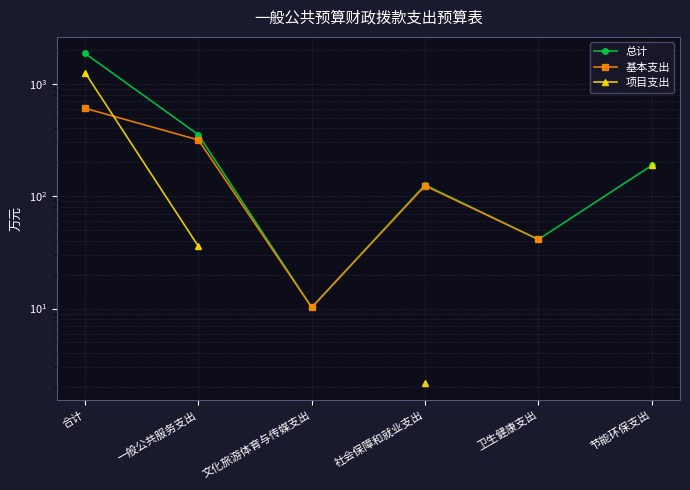

Which has a higher value, 一般公共服务支出 or 社会保障和就业支出?

一般公共服务支出